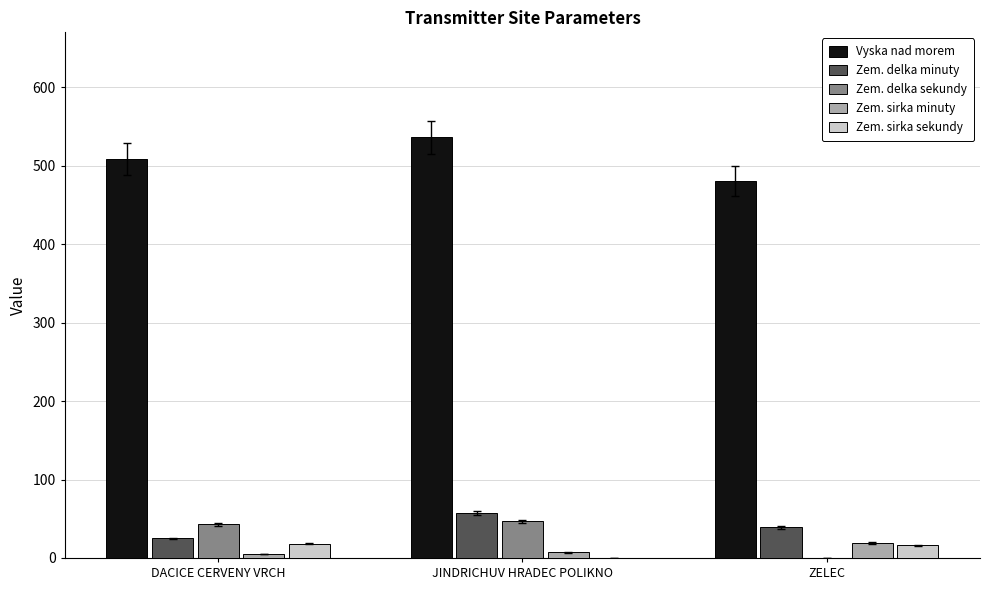

Read the Zem. delka minuty value at JINDRICHUV HRADEC POLIKNO, to the nearest 5.

55